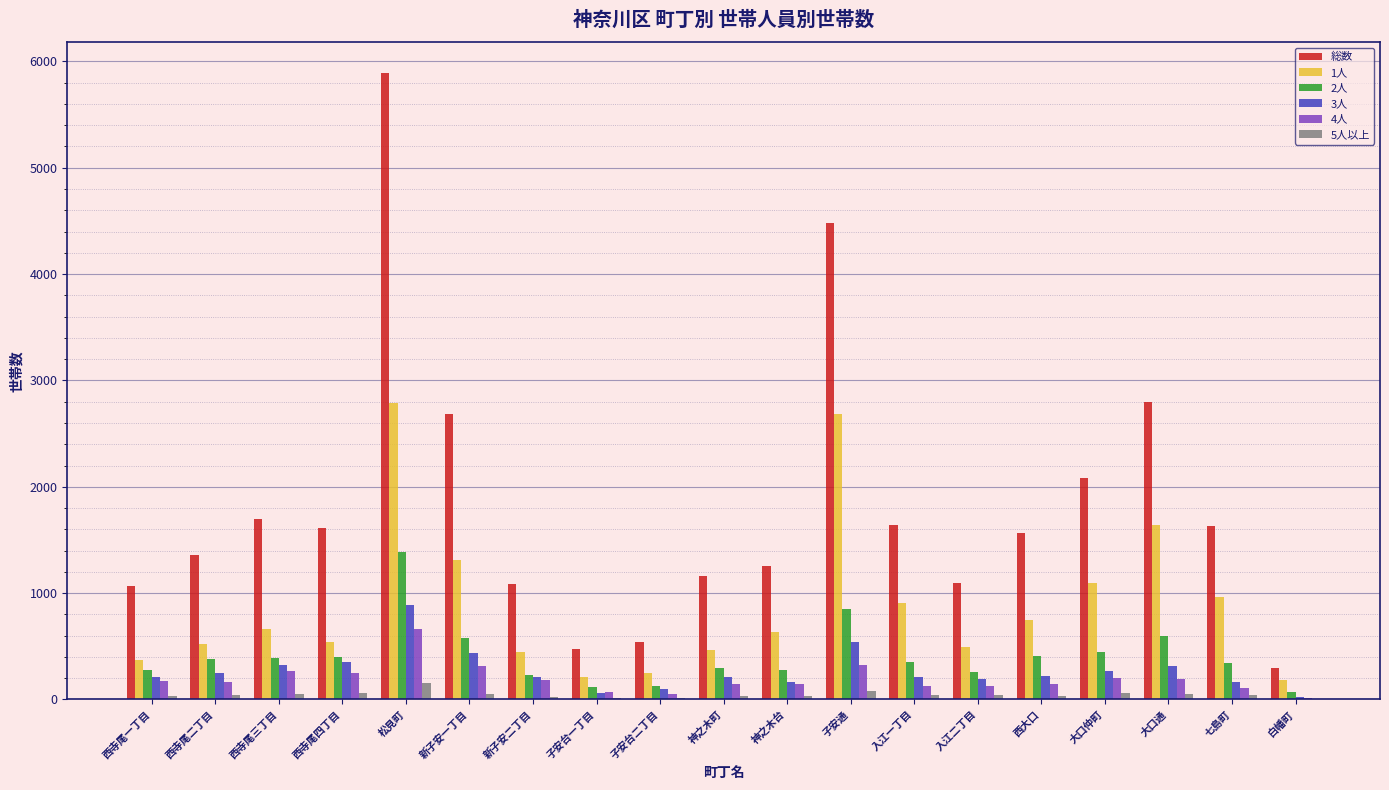

How many distinct data groups are displayed?

6